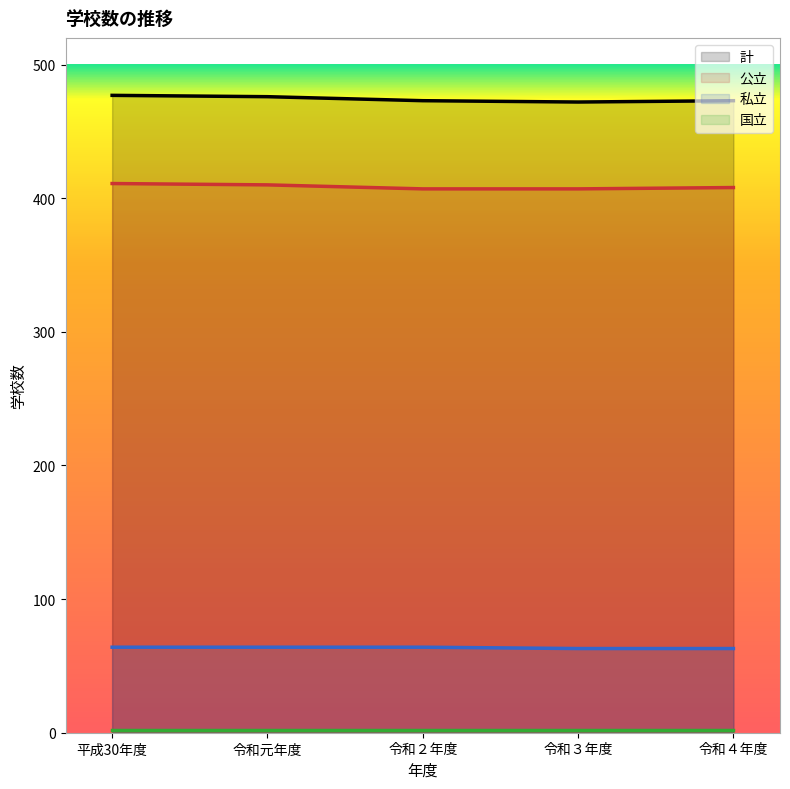

What is the minimum value shown in the chart?

2